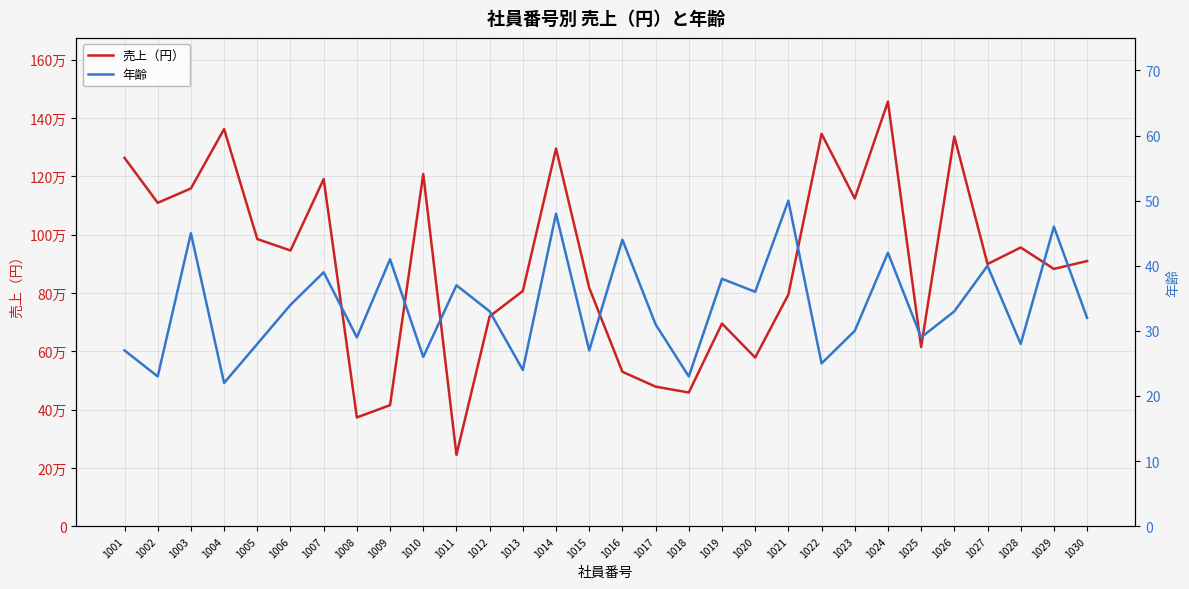

What is the difference between the second highest and minimum values in the 年齢 series?

26